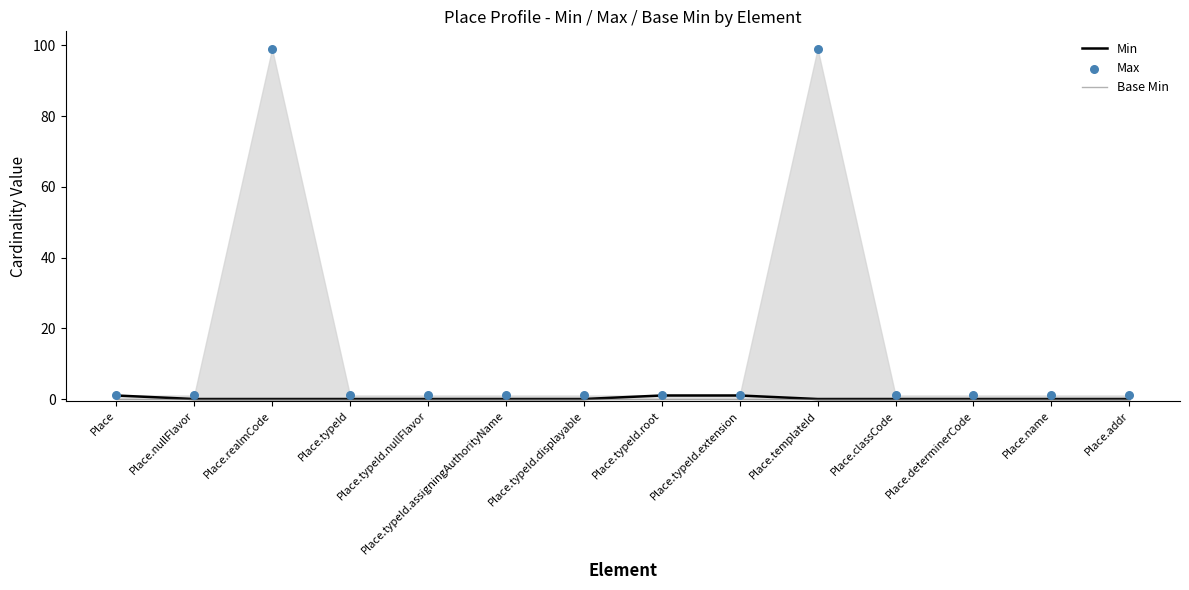

Which series contains the lowest Y value?

Min